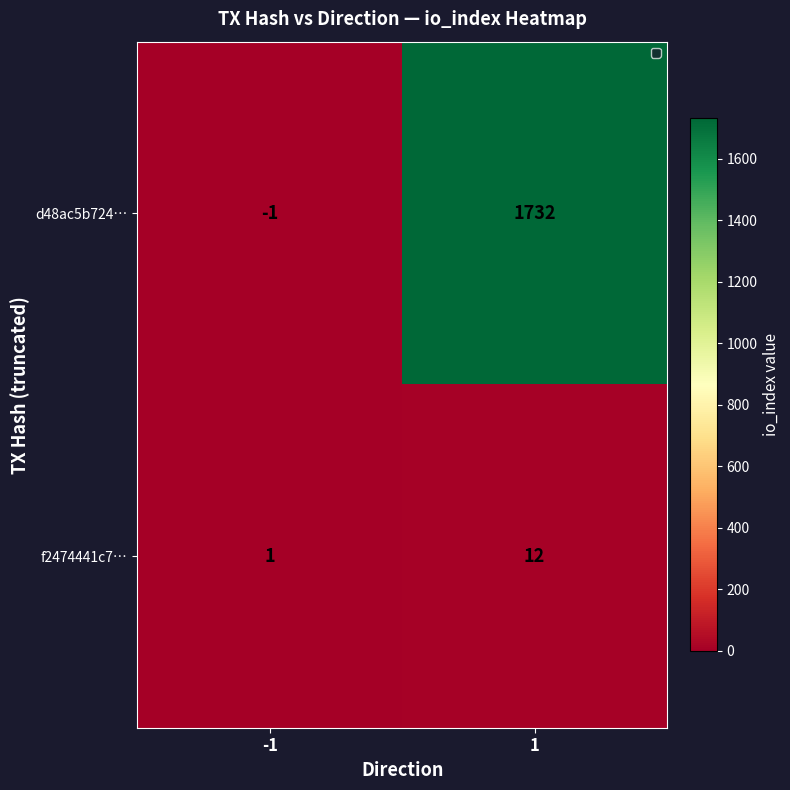

List the series in order of their peak value, highest first.

d48ac5b724…, f2474441c7…